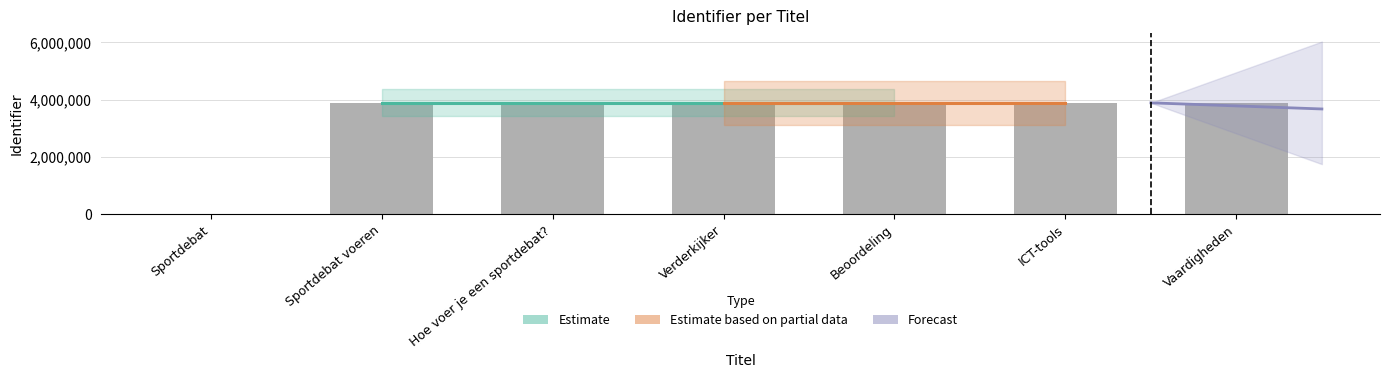

What is the label of the 1st bar from the left?

Sportdebat